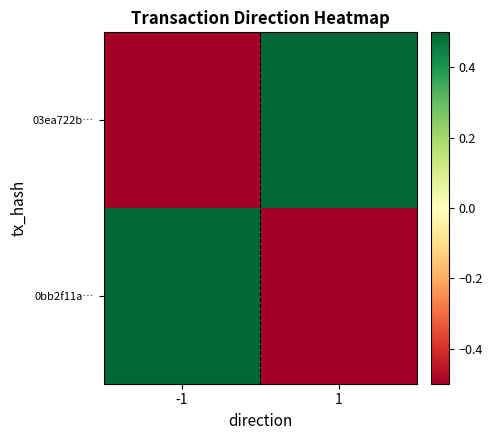

Reading left to right, transcribe all the data shown in this chart.

03ea722b…: -1=-0.5	1=0.5
0bb2f11a…: -1=0.5	1=-0.5